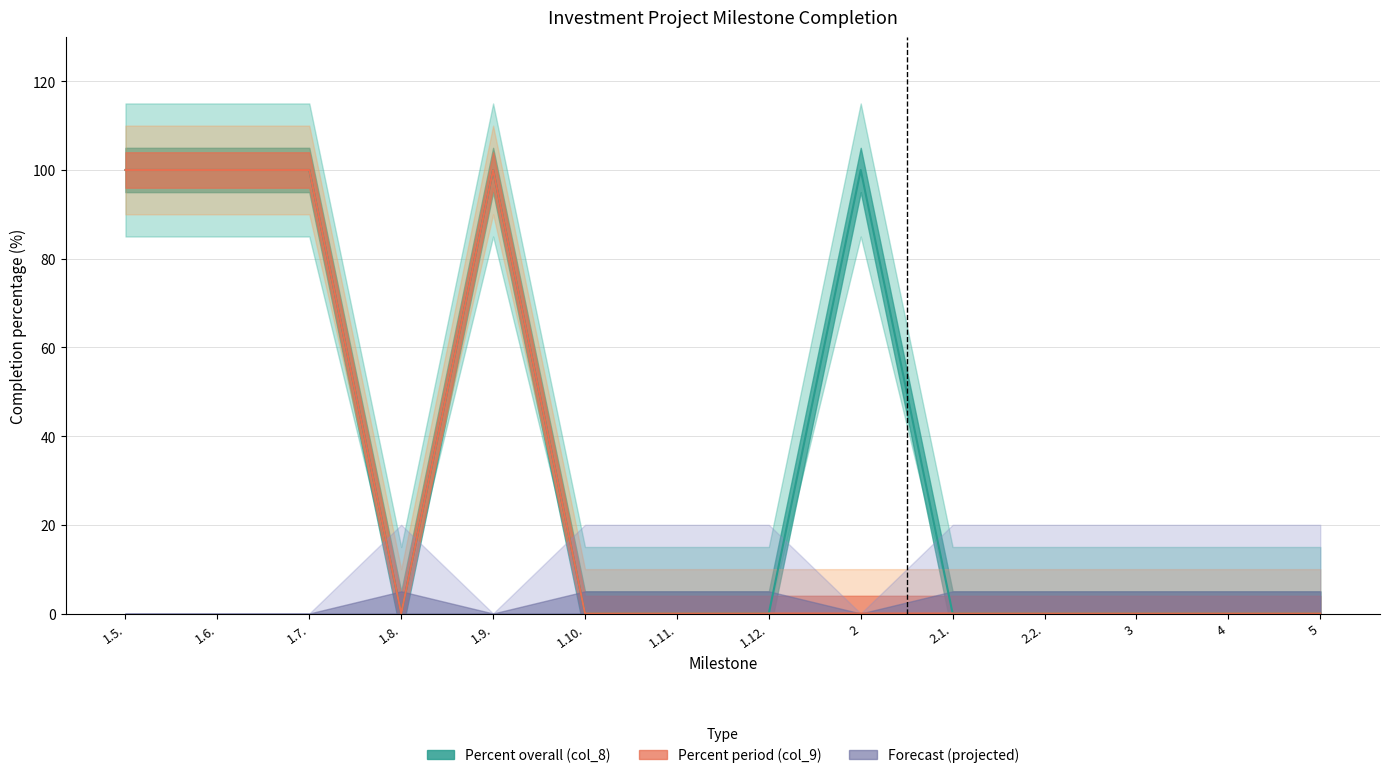

What is the difference between the second highest and minimum values in the Percent period (col_9) series?

100